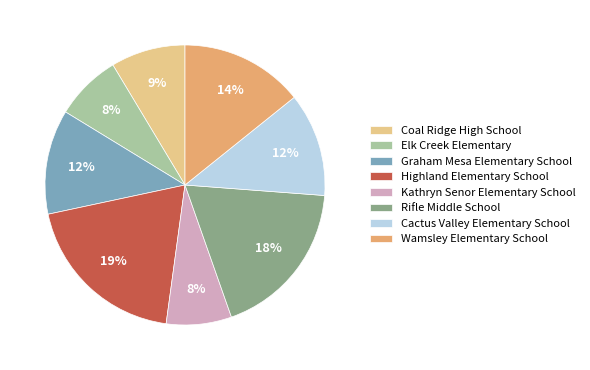

Which has a higher value, Cactus Valley Elementary School or Highland Elementary School?

Highland Elementary School